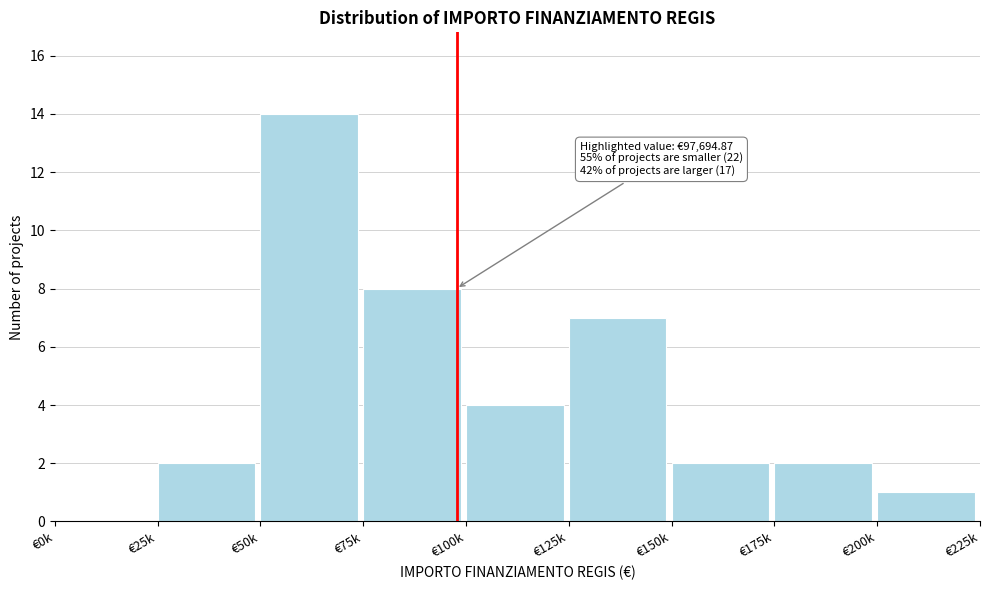

Reading left to right, extract all data points from this chart.

€0k=0	€25k=2	€50k=14	€75k=8	€100k=4	€125k=7	€150k=2	€175k=2	€200k=1